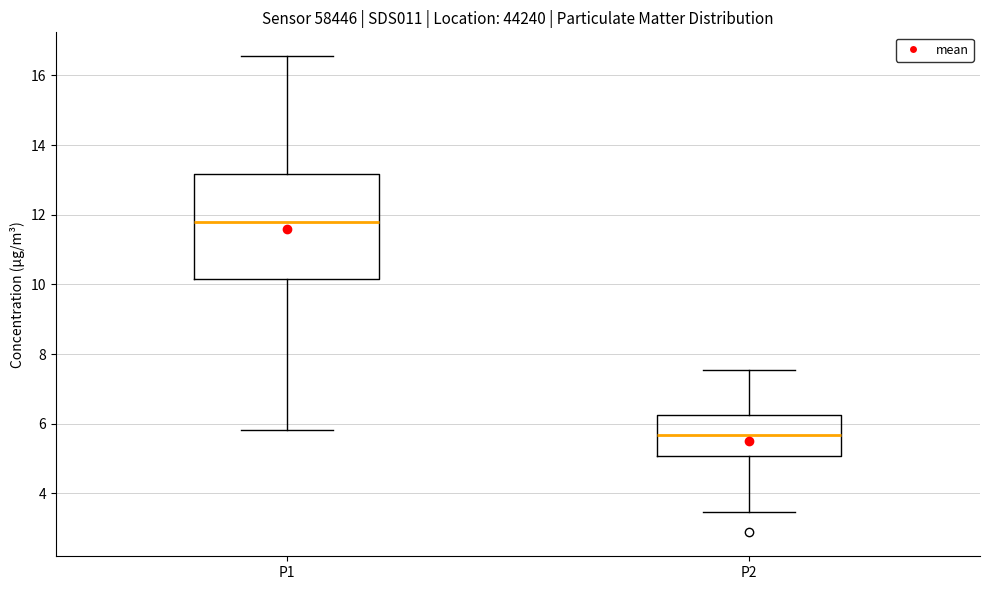

Which box's median line is the lowest?

P2